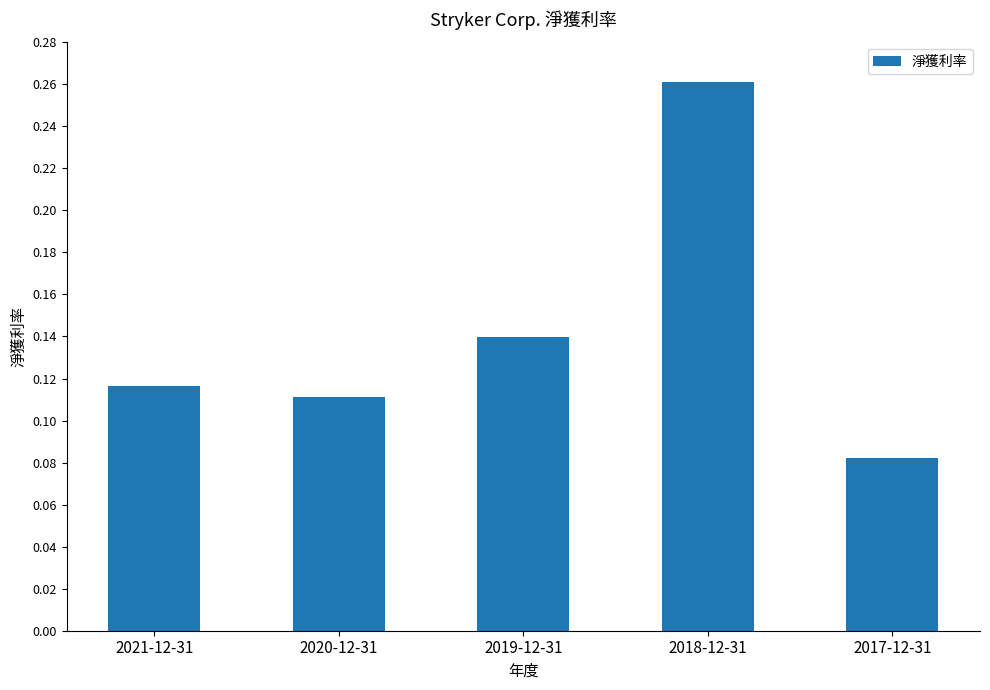

Does the chart contain any negative values?

No